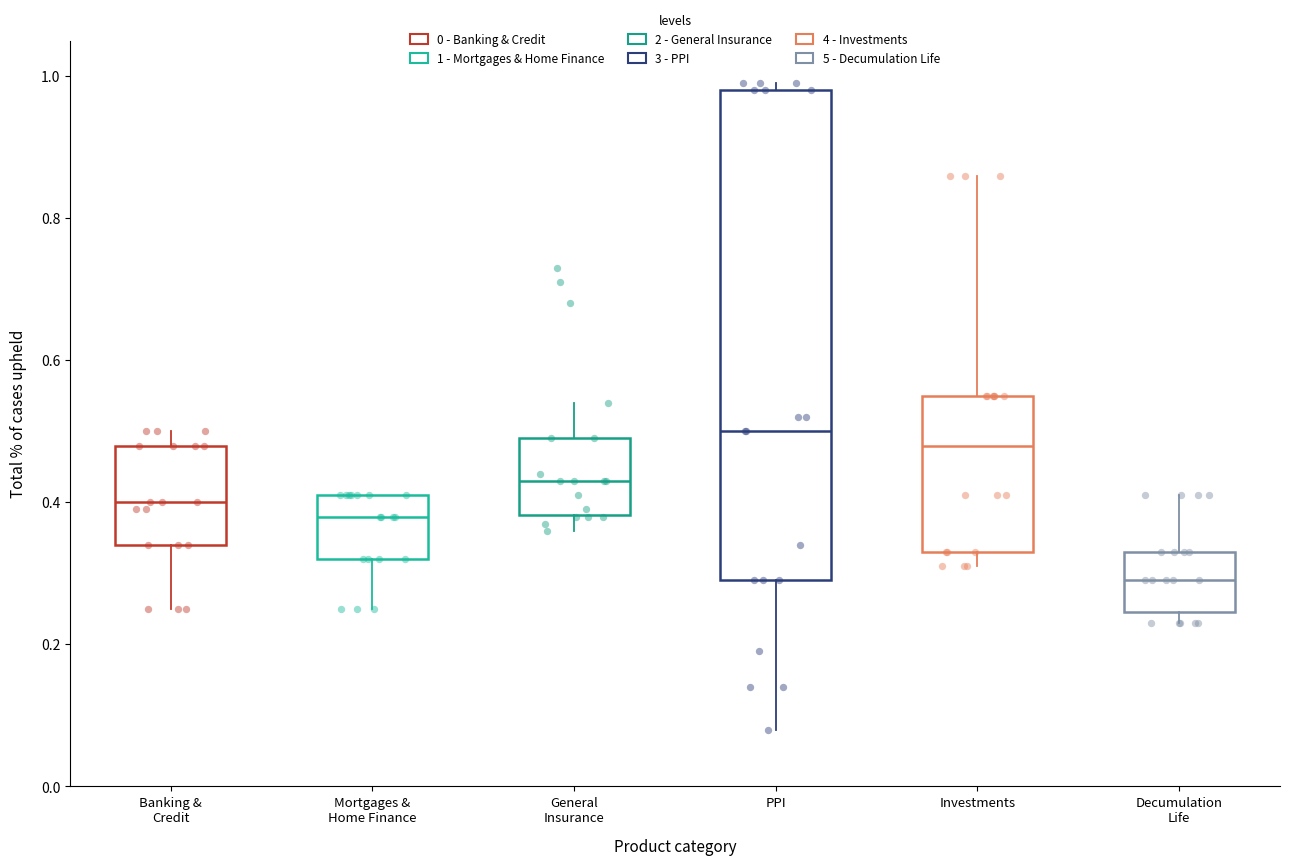

Which box's median line is the lowest?

Decumulation Life